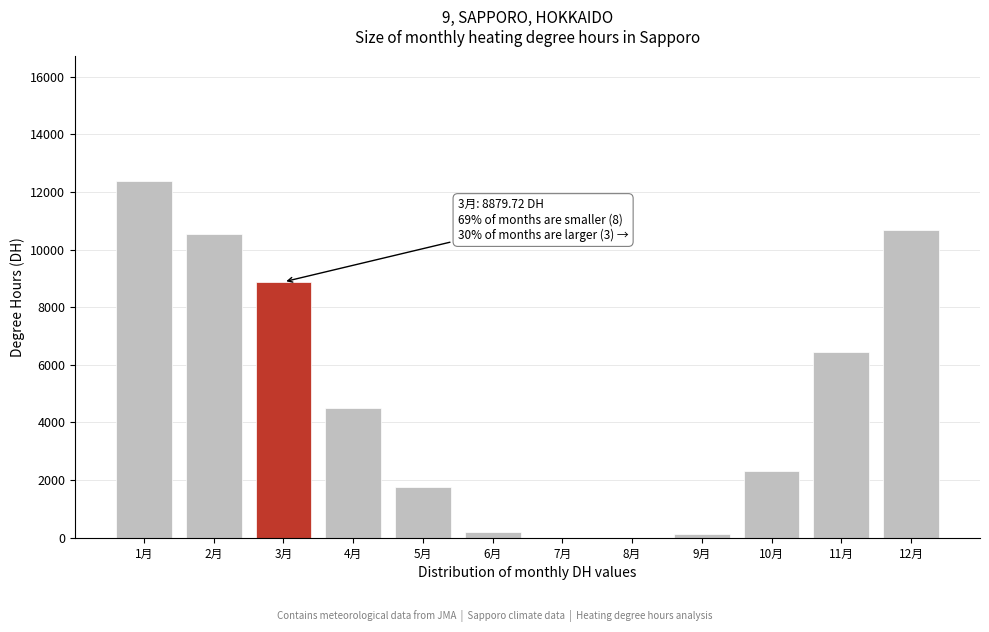

What is the greatest value displayed?

12373.3